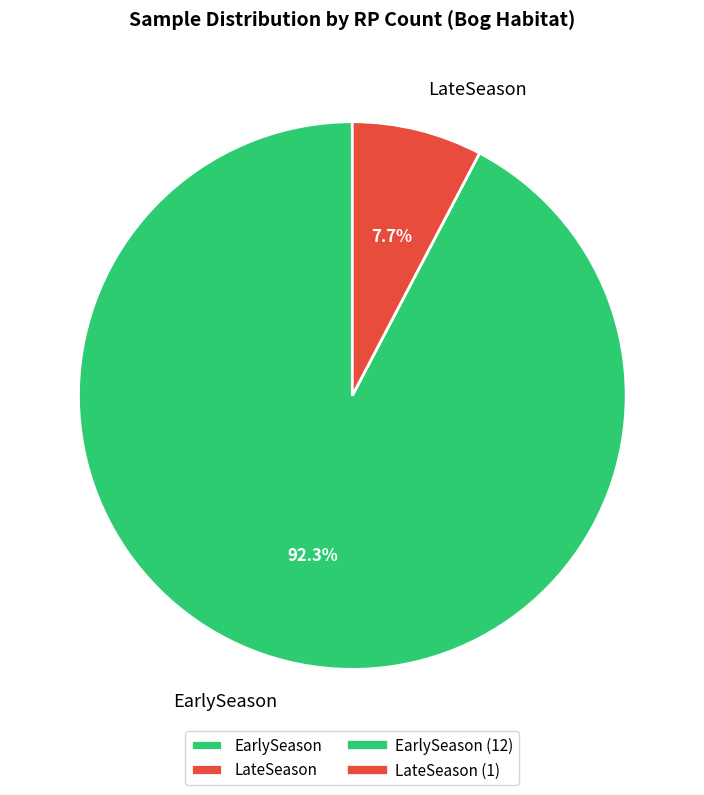

True or false: EarlySeason accounts for 86% of the total.

False